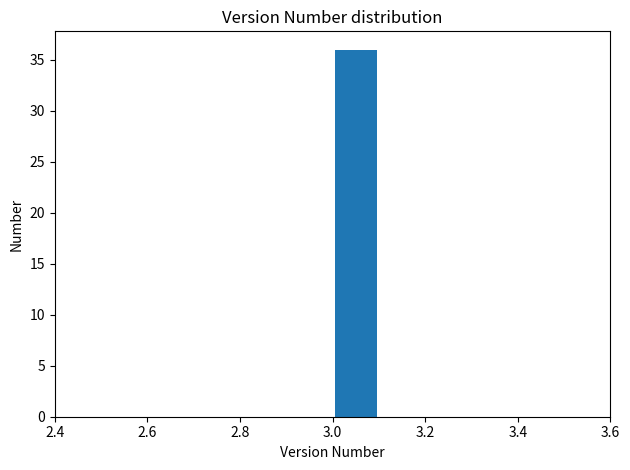

How tall is the bar that spans 3.0 to 3.1 on the x-axis? The values are not printed on the chart, so give them approximately, as read against the axis.

36